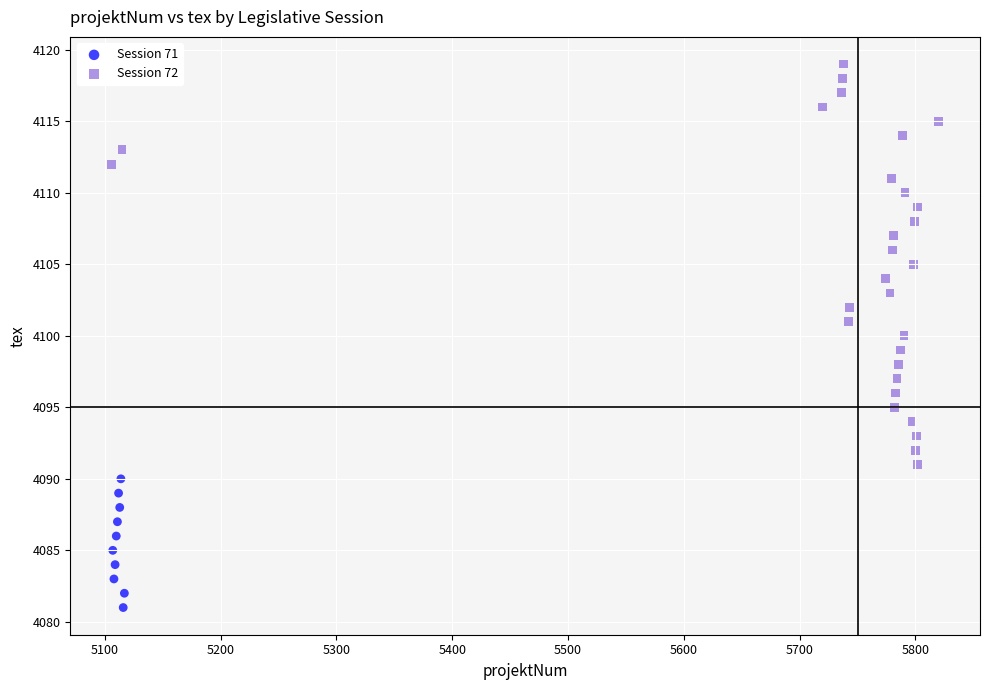

What are all the series names shown in the legend?

Session 71, Session 72